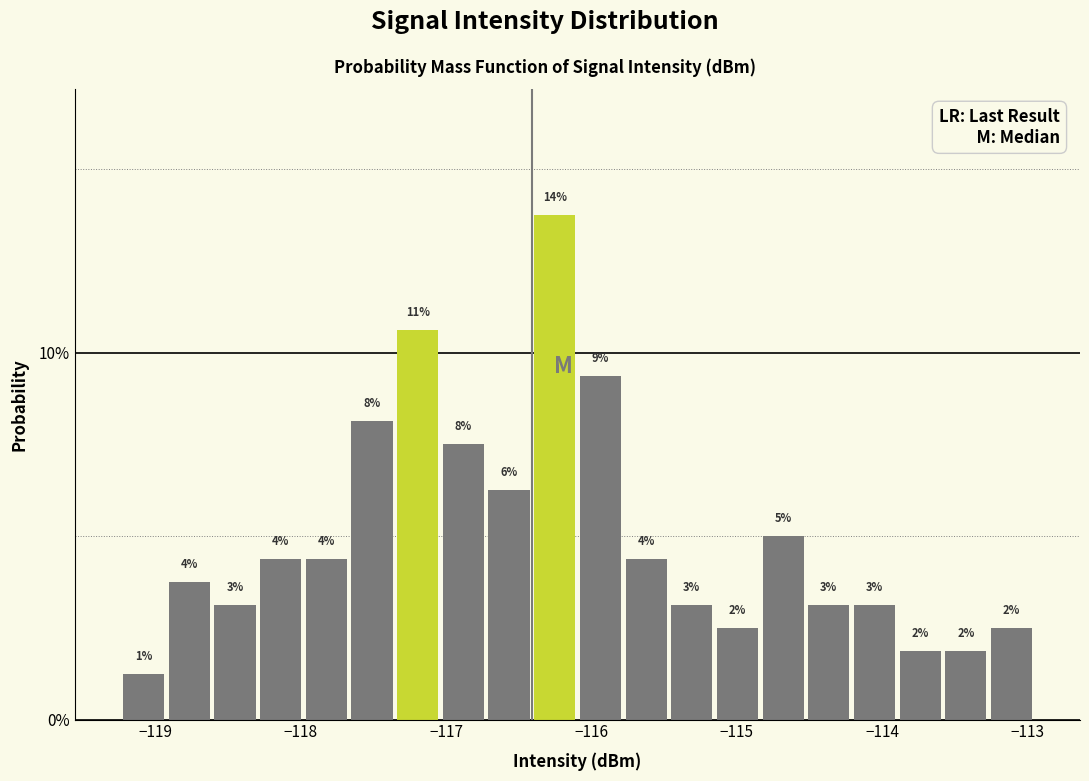

Around what value on the x-axis is the tallest bar? Give the approximate position of its centre, as read against the axis.

-116.3